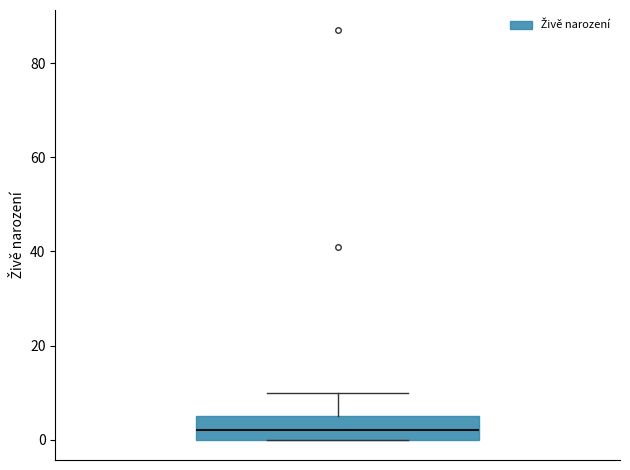

Where does the upper whisker of the box end on the y-axis? The values are not printed on the chart, so give them approximately, as read against the axis.

10